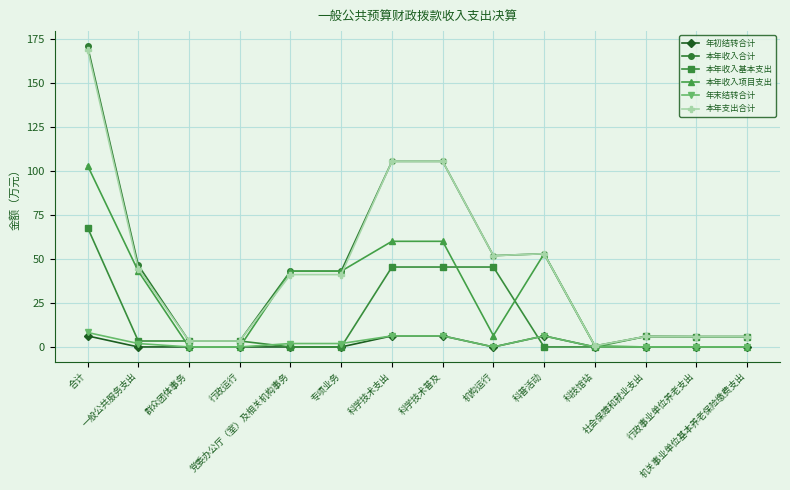

The value of 本年支出合计 at 行政事业单位养老支出 is 9.6. True or false?

False